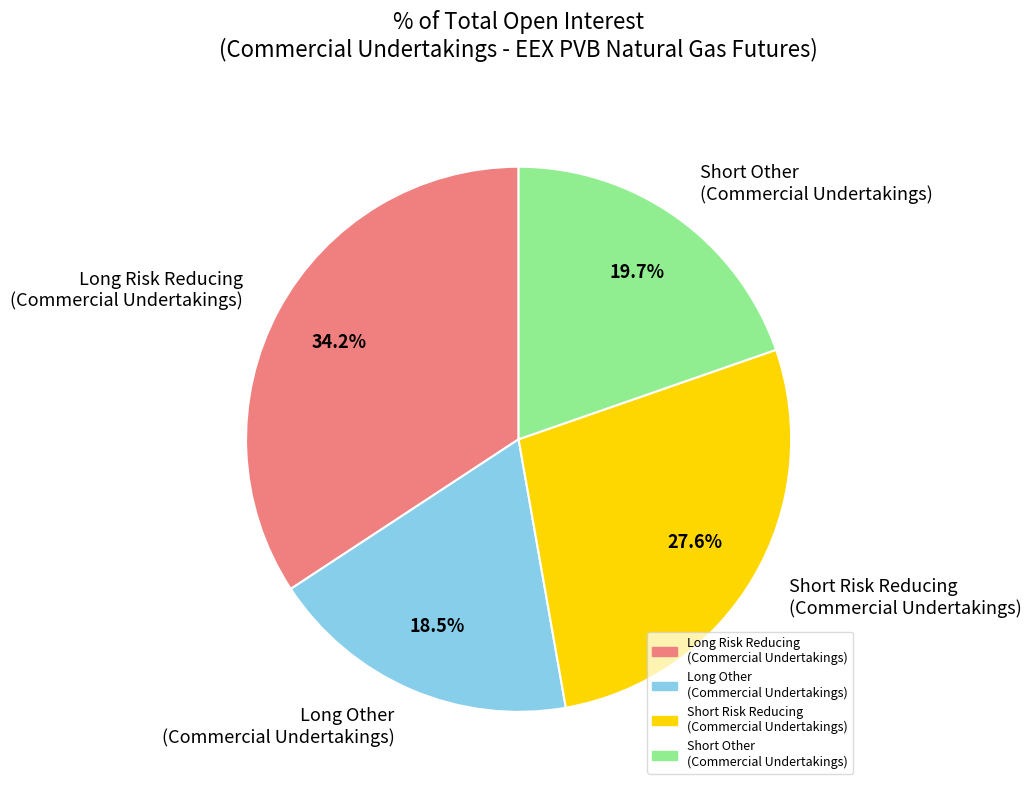

What is the largest slice in the pie chart?

Long Risk Reducing (Commercial Undertakings)